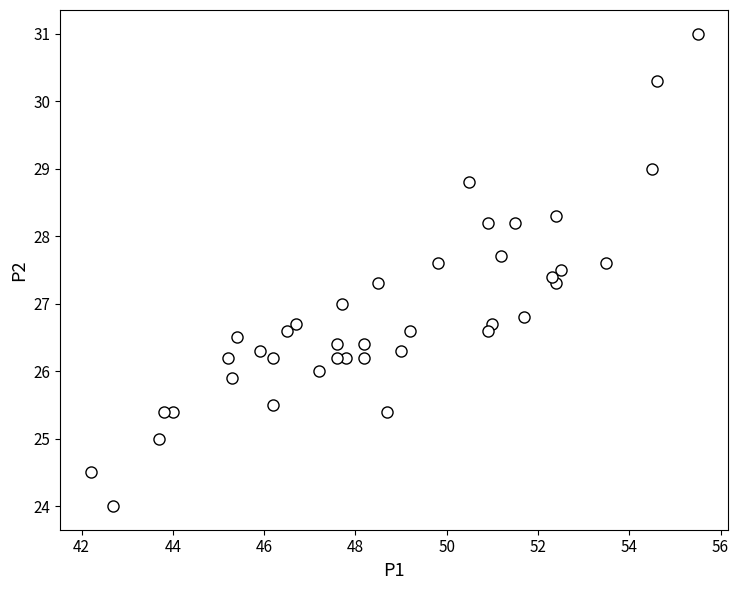

What is the range of X values (max minus min)?

13.3